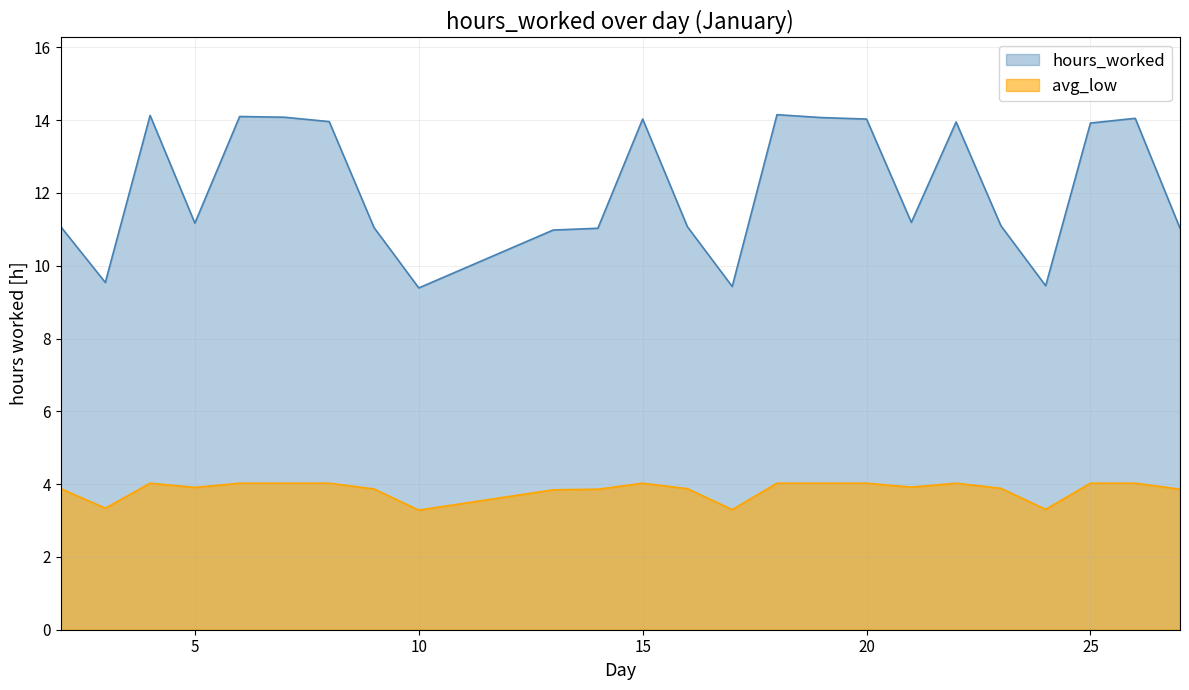

What is the maximum value shown in the chart?

14.2